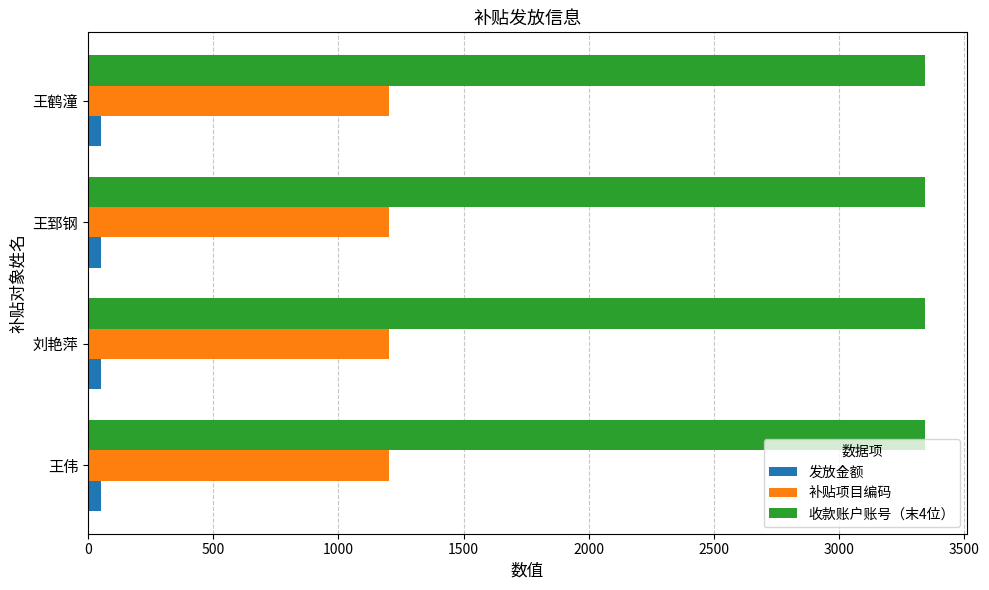

Is the value of 发放金额 at 王郅钢 greater than the value of 收款账户账号（末4位） at 王郅钢?

No